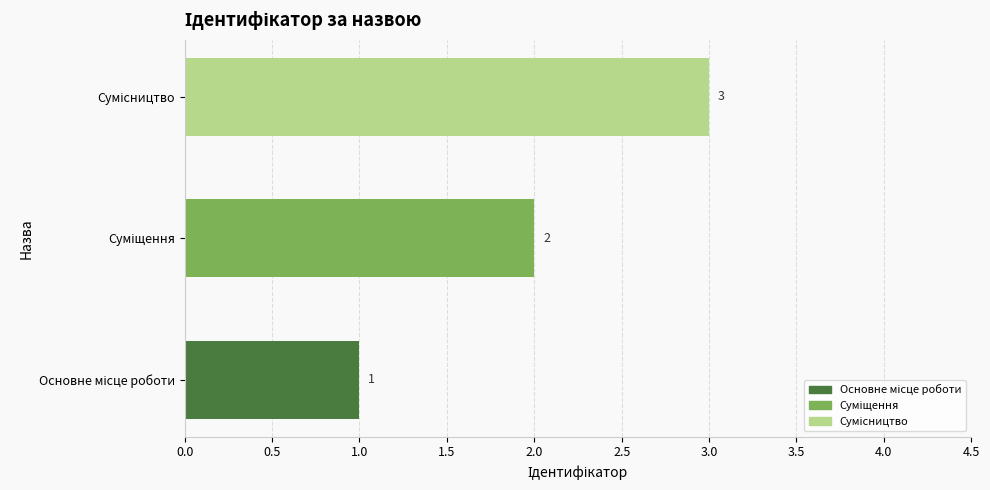

What is the sum of all values?

6